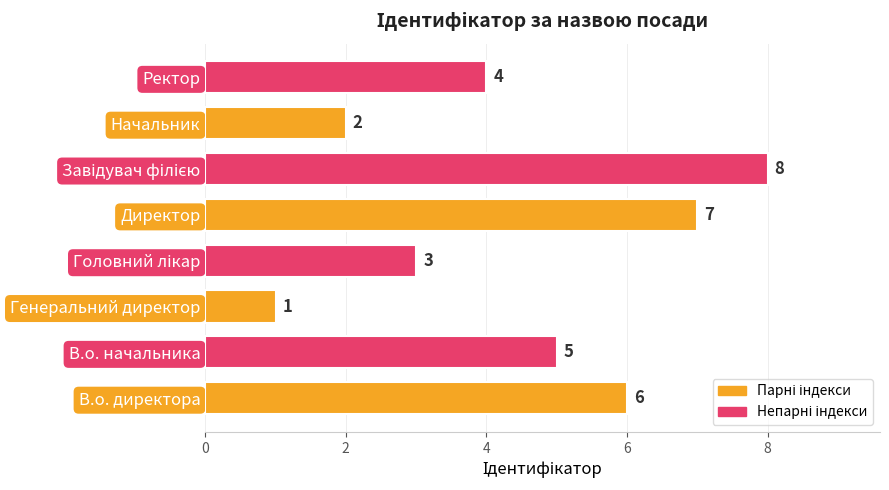

At which label is the value closest to 4?

Ректор